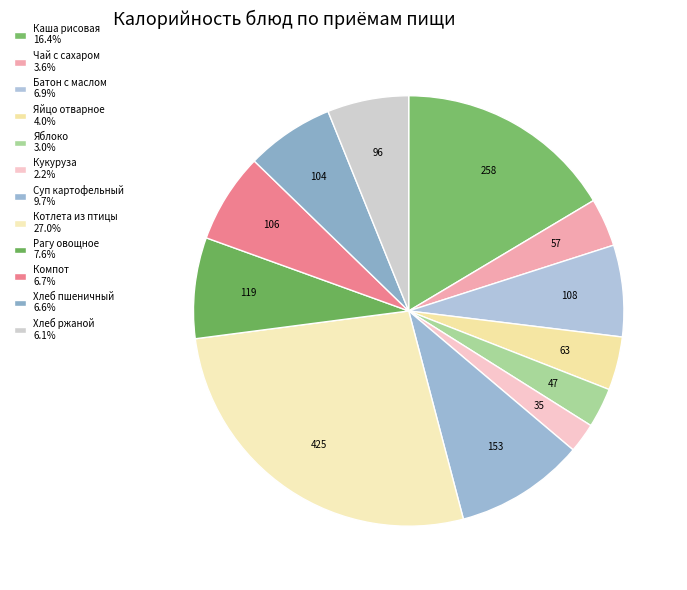

How many segments does this pie chart have?

12